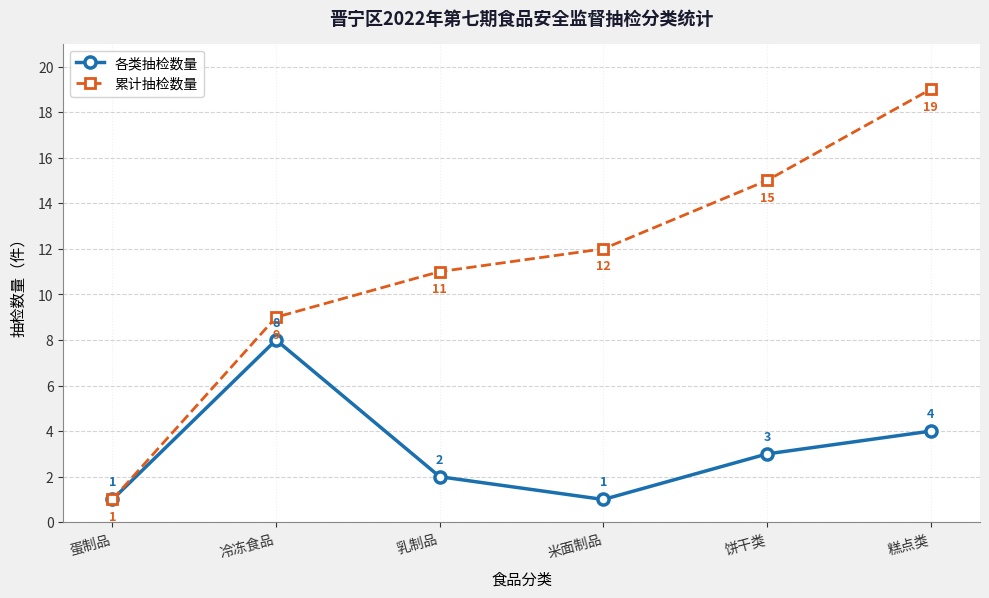

What is the label of the 4th point from the left?

米面制品